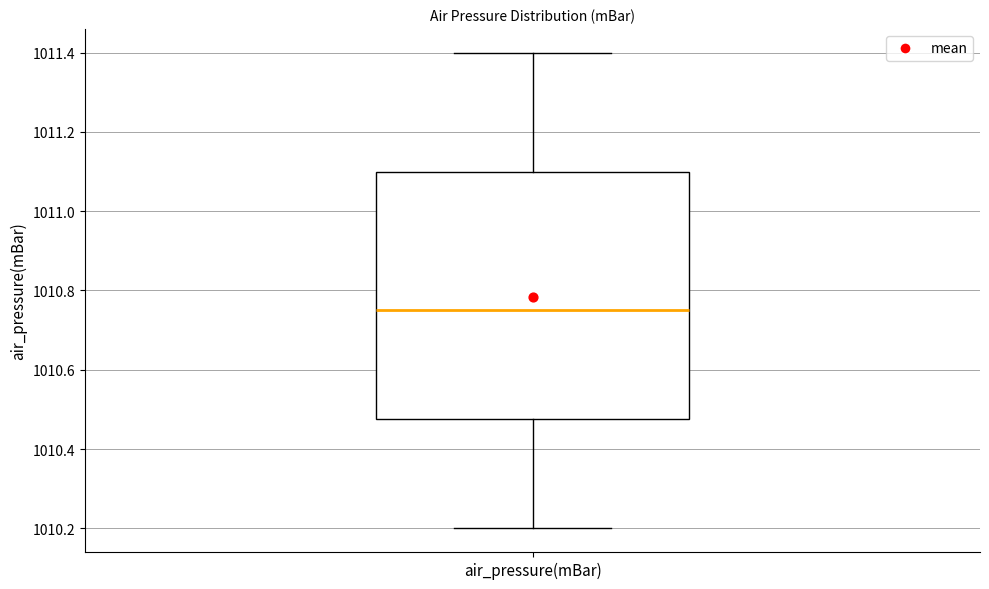

Where does the median line of the box for air_pressure(mBar) sit on the y-axis? The values are not printed on the chart, so give them approximately, as read against the axis.

1010.76